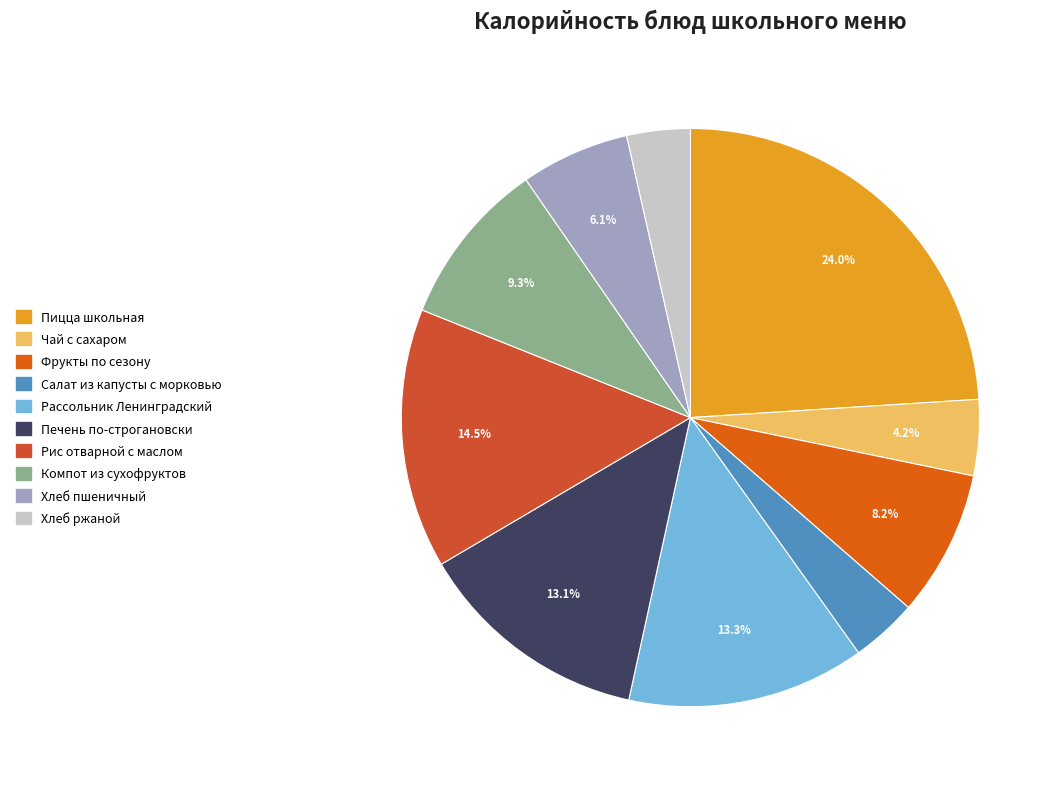

True or false: Хлеб пшеничный accounts for 6% of the total.

True